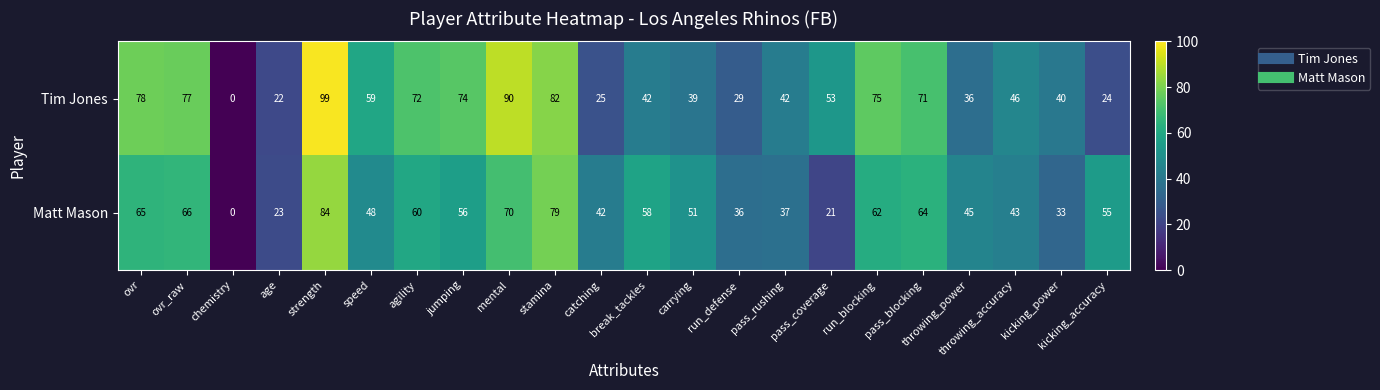

At which category is the sum across all series the highest?

strength